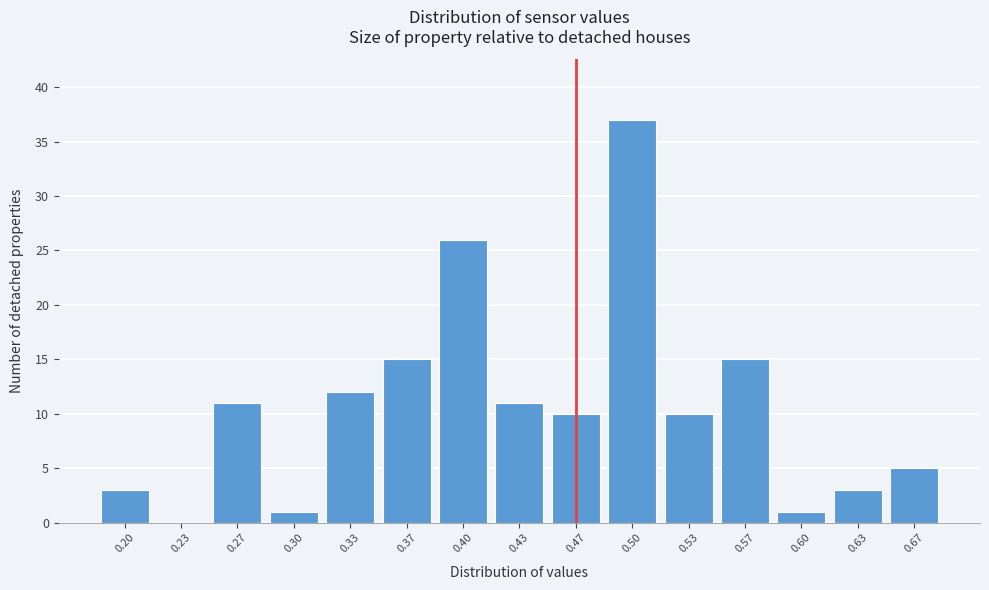

Reading left to right, transcribe all the data shown in this chart.

0.20=3	0.23=0	0.27=11	0.30=1	0.33=12	0.37=15	0.40=26	0.43=11	0.47=10	0.50=37	0.53=10	0.57=15	0.60=1	0.63=3	0.67=5